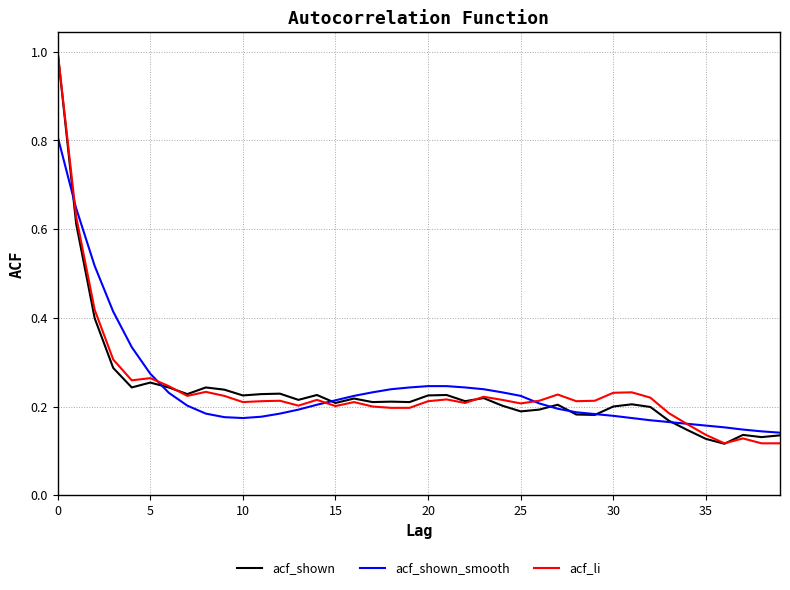

Which series has the largest total across all categories?

acf_shown_smooth